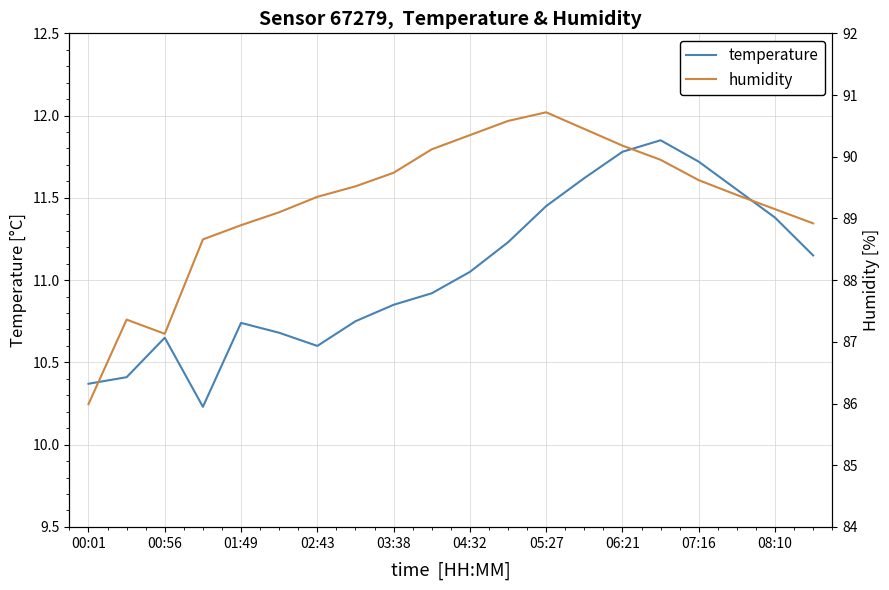

True or false: temperature has a value of 5.9 at 04:32.

False